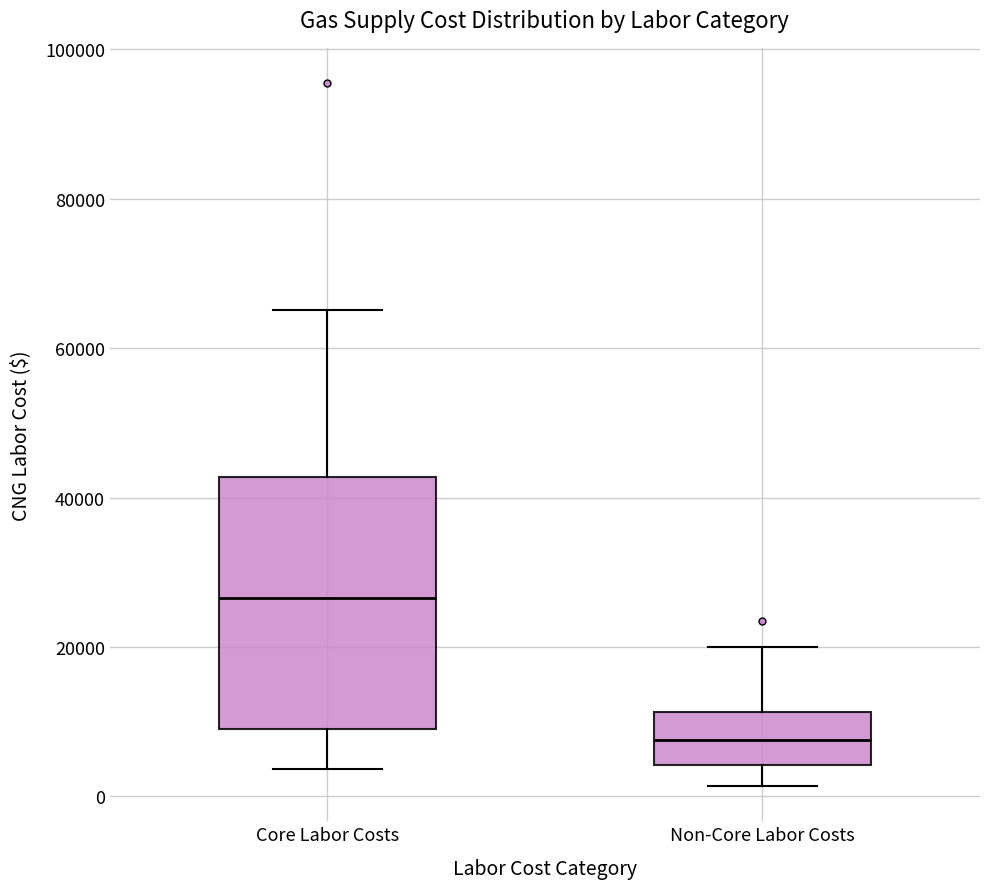

Where is the lower edge of the box for Core Labor Costs on the y-axis? The values are not printed on the chart, so give them approximately, as read against the axis.

10000